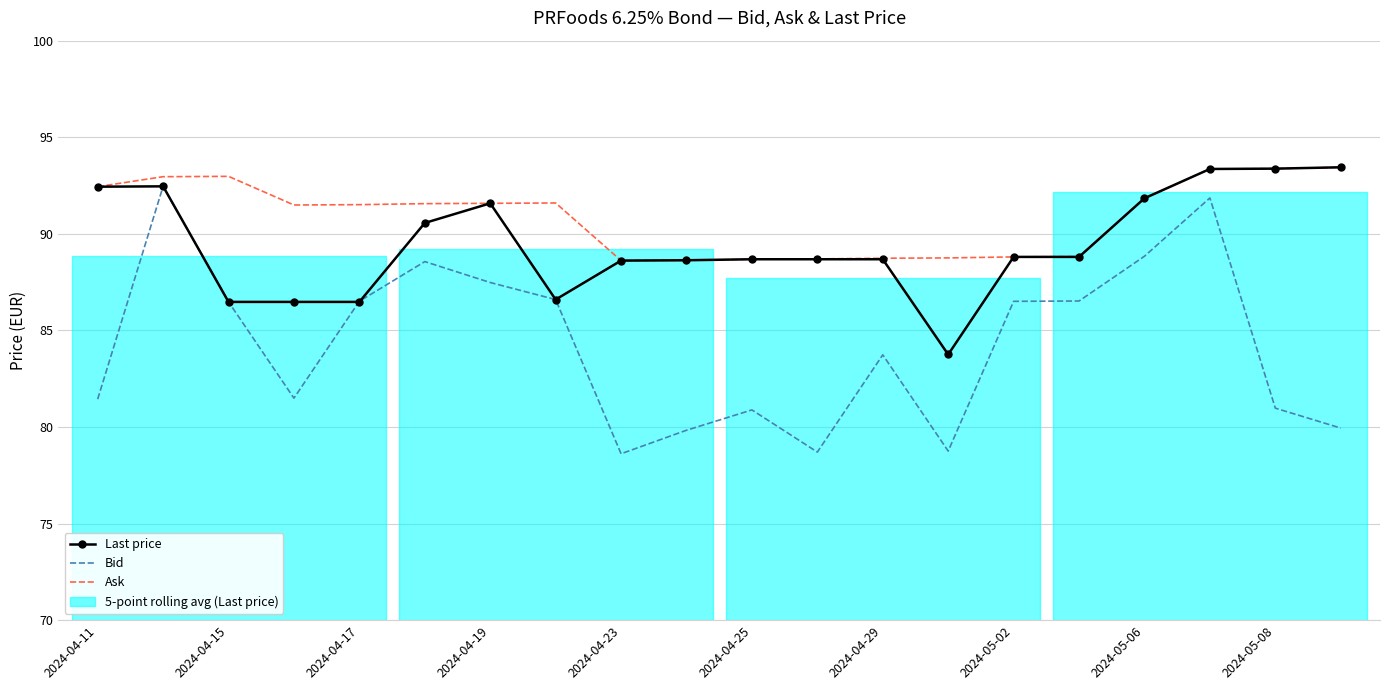

What is the smallest value displayed?

78.6